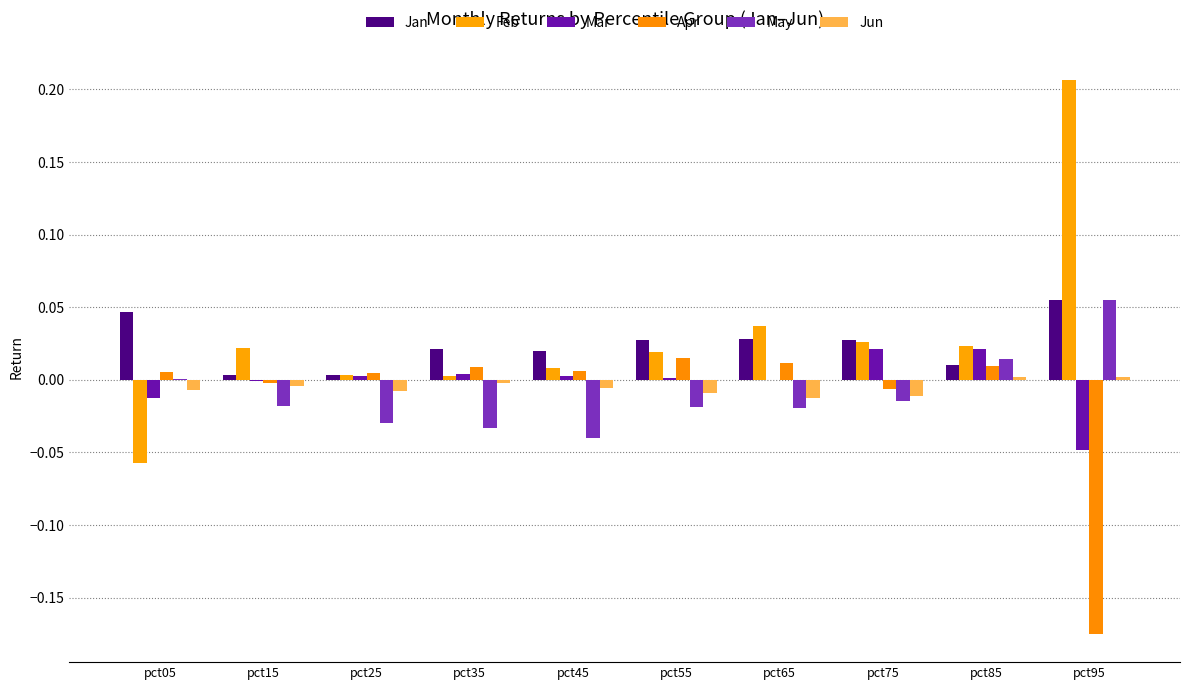

Which has a higher value, pct05 or pct15?

pct05